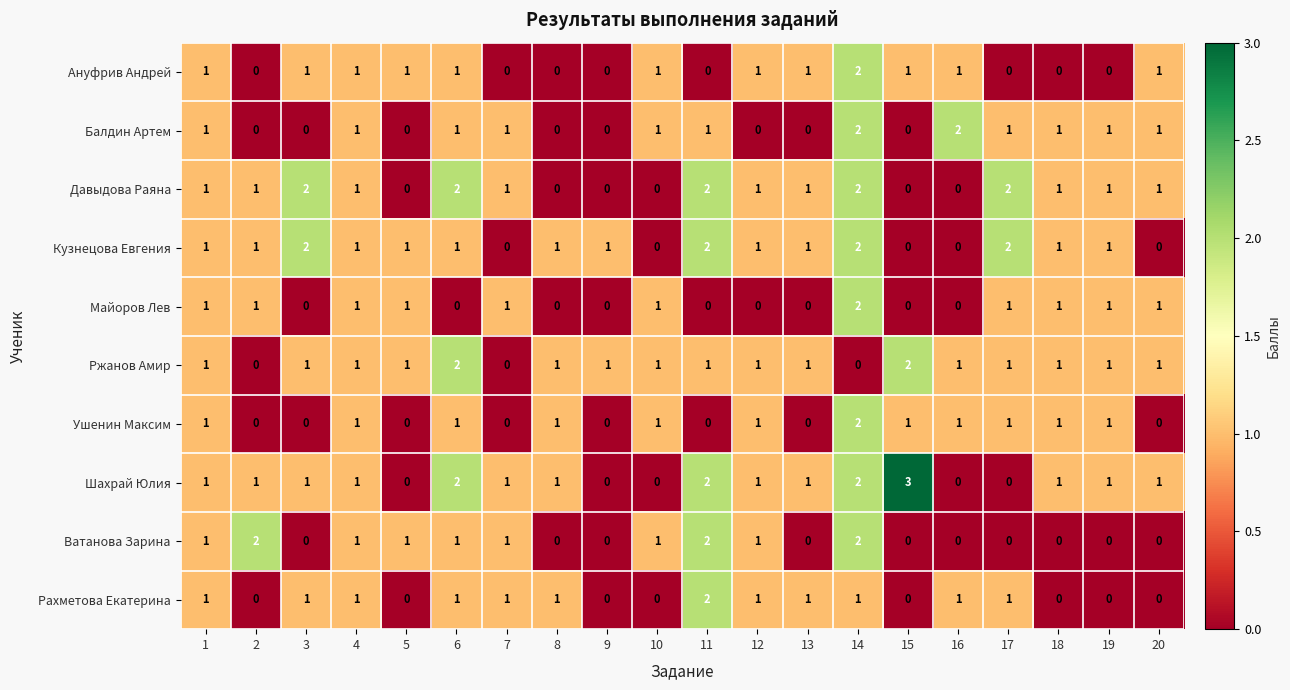

Which series has the widest spread of values?

Шахрай Юлия